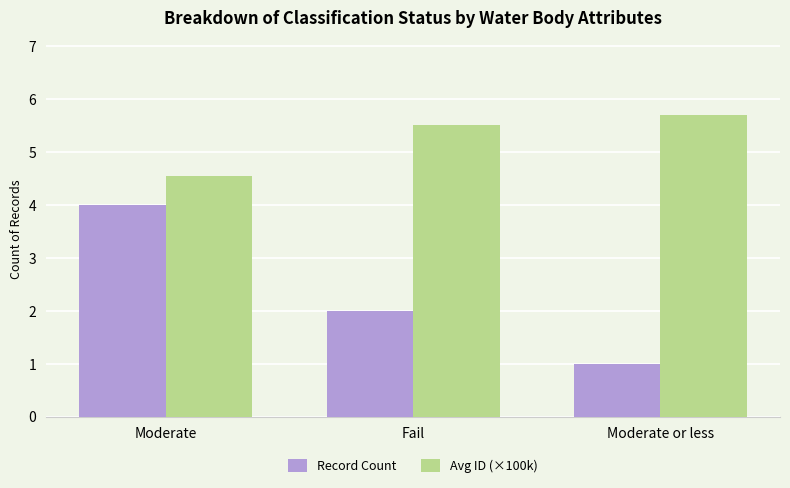

How many data points in Avg ID (×100k) are above 5?

2